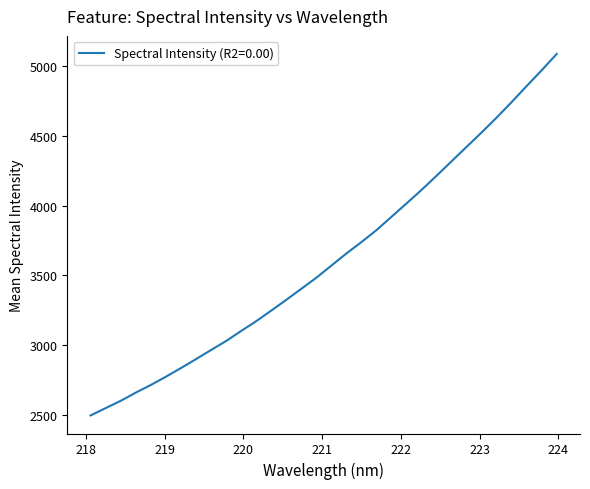

What is the difference between the maximum and minimum values?

2592.4